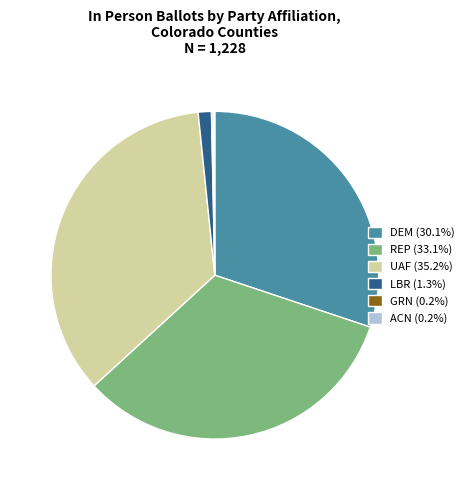

Is DEM (30.1%) the majority of the pie?

No